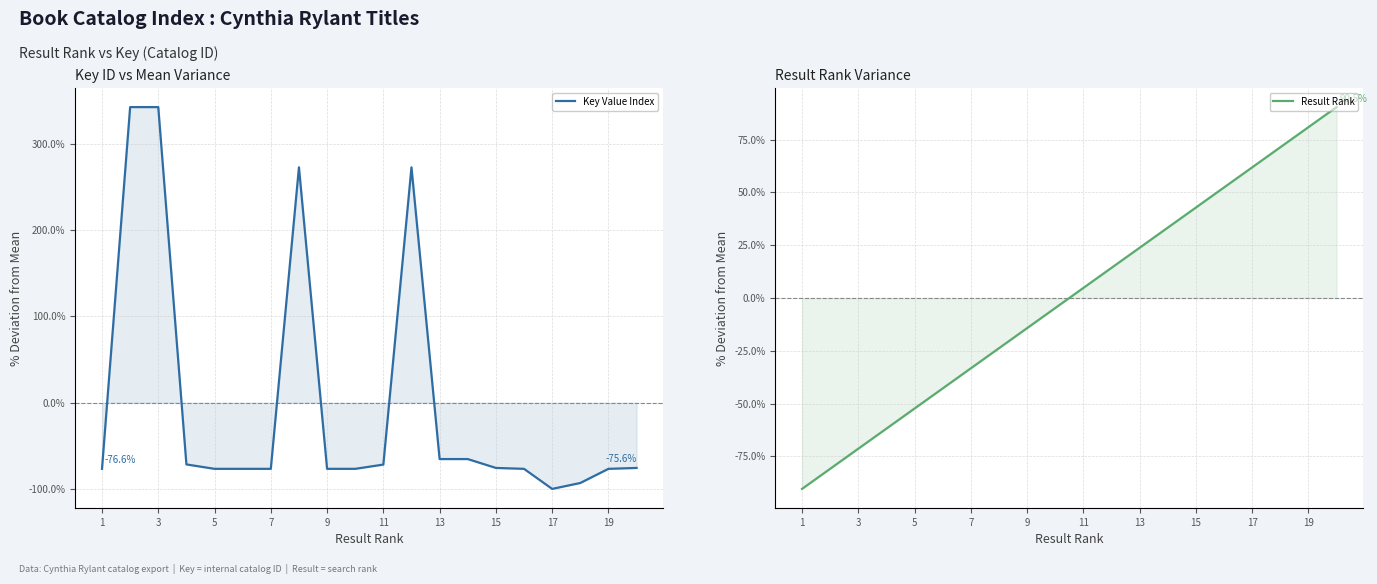

At which category does the chart reach its peak across all series?

3